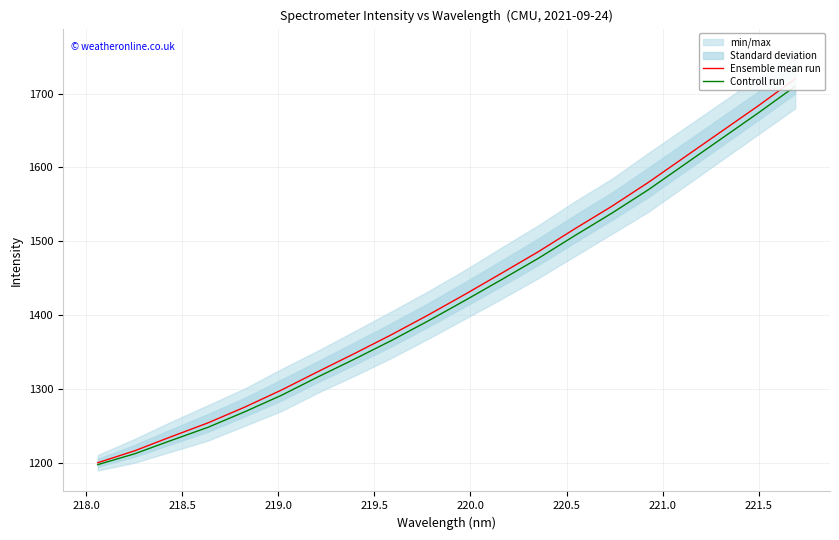

What is the difference between the maximum and minimum values in the Controll run series?

512.4